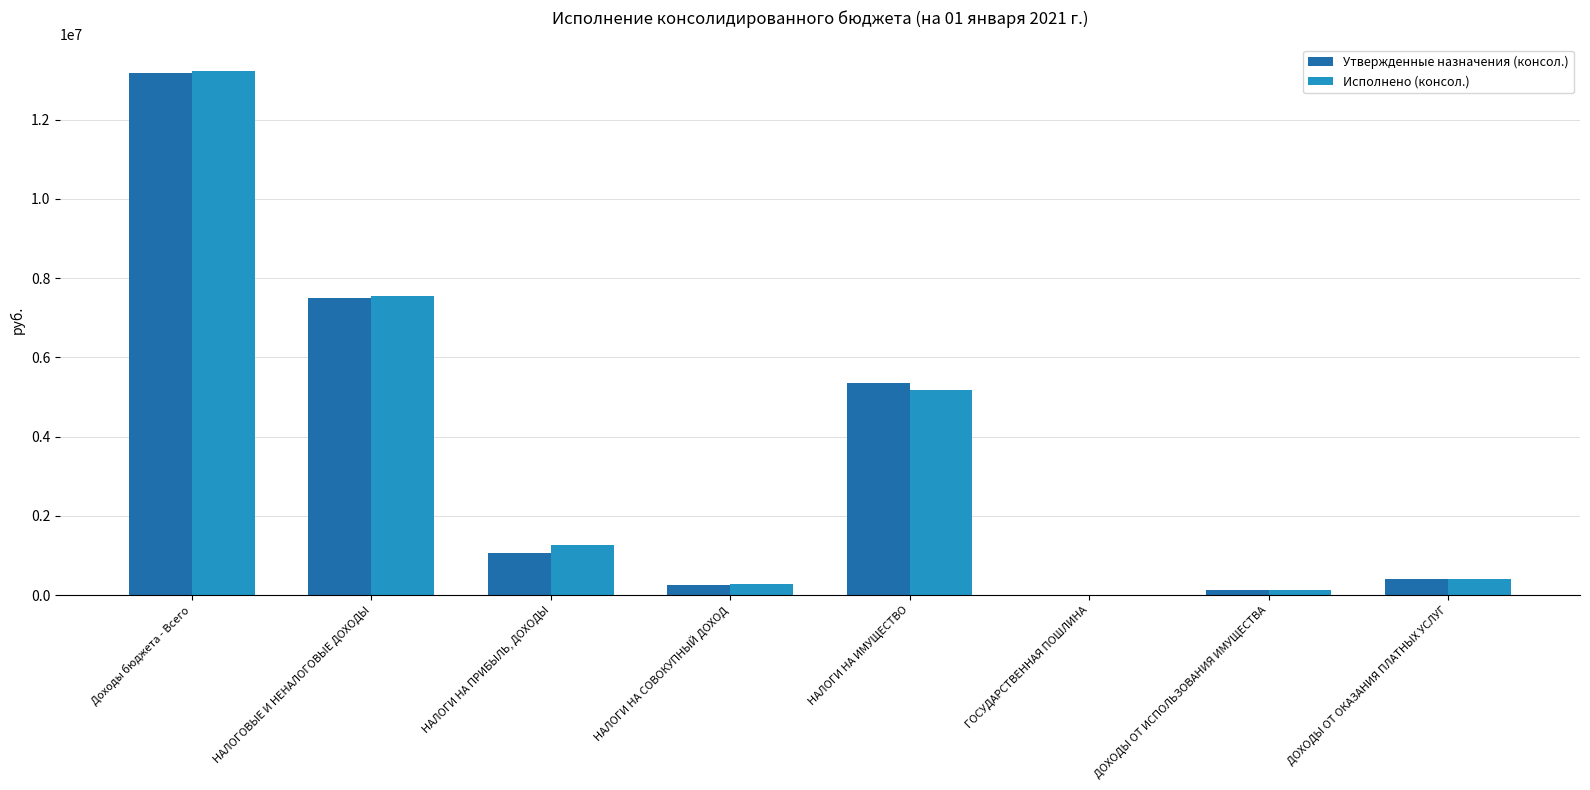

At which category is the sum across all series the highest?

Доходы бюджета - Всего